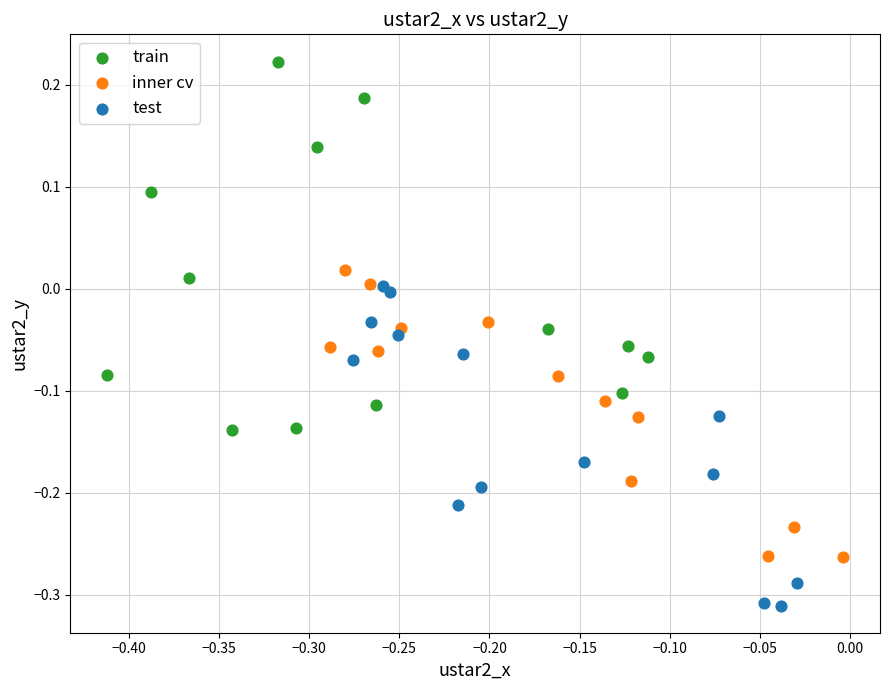

What are all the series names shown in the legend?

train, inner cv, test